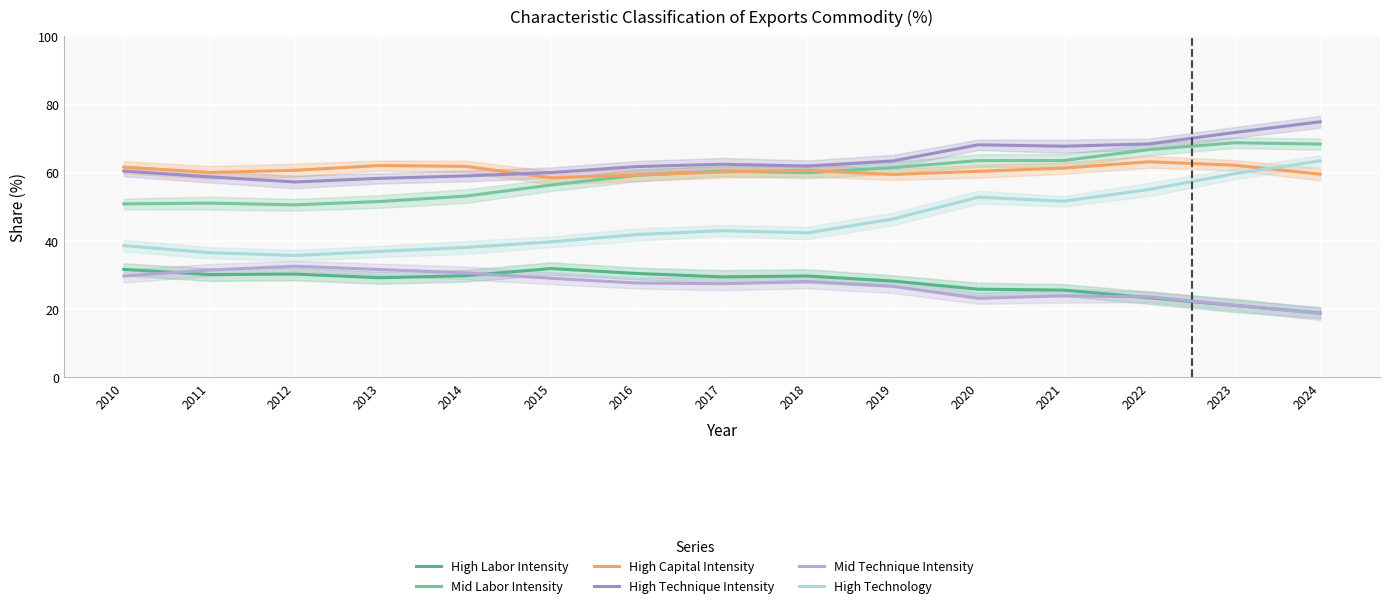

List the labels in order of Mid Technique Intensity value, largest first.

2012, 2013, 2011, 2014, 2010, 2015, 2018, 2016, 2017, 2019, 2021, 2022, 2020, 2023, 2024